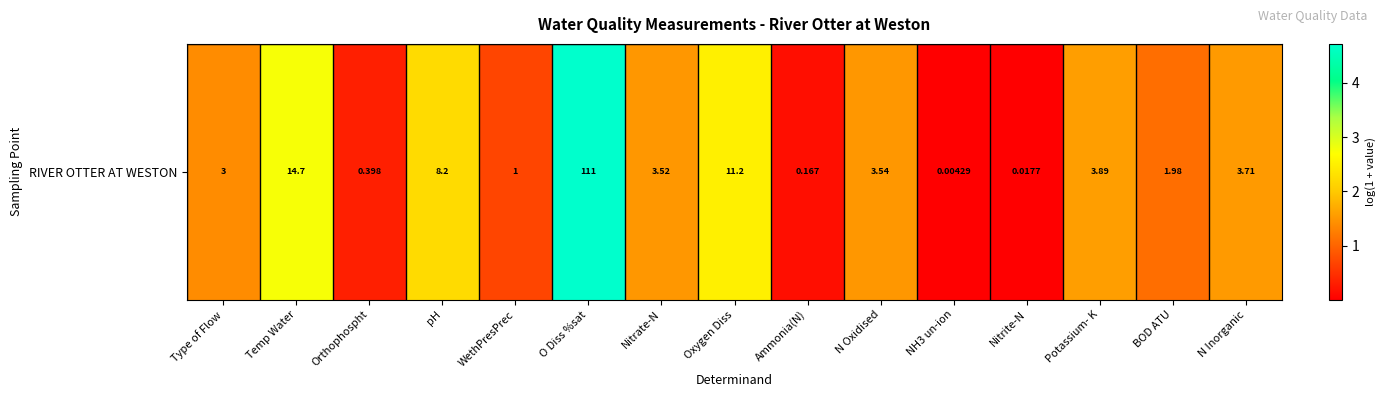

What is the maximum value shown in the chart?

4.7